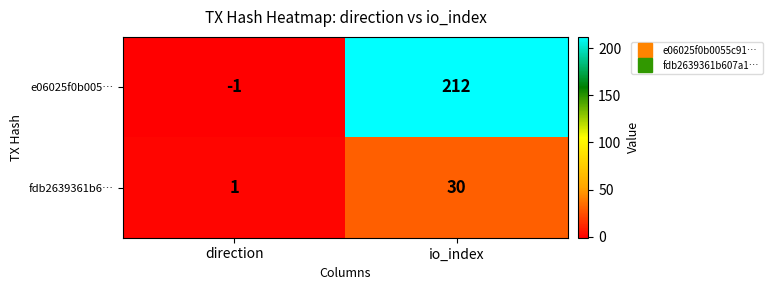

Rank the series by their average value, from highest to lowest.

e06025f0b005…, fdb2639361b6…